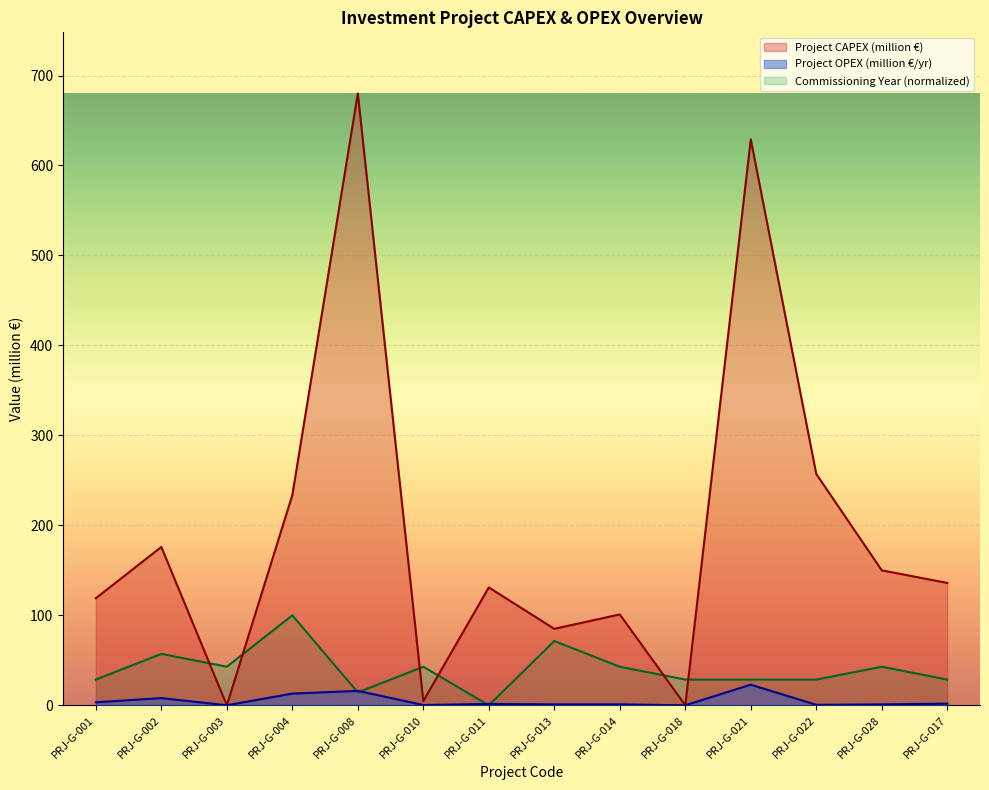

How many lines are shown in the chart?

3